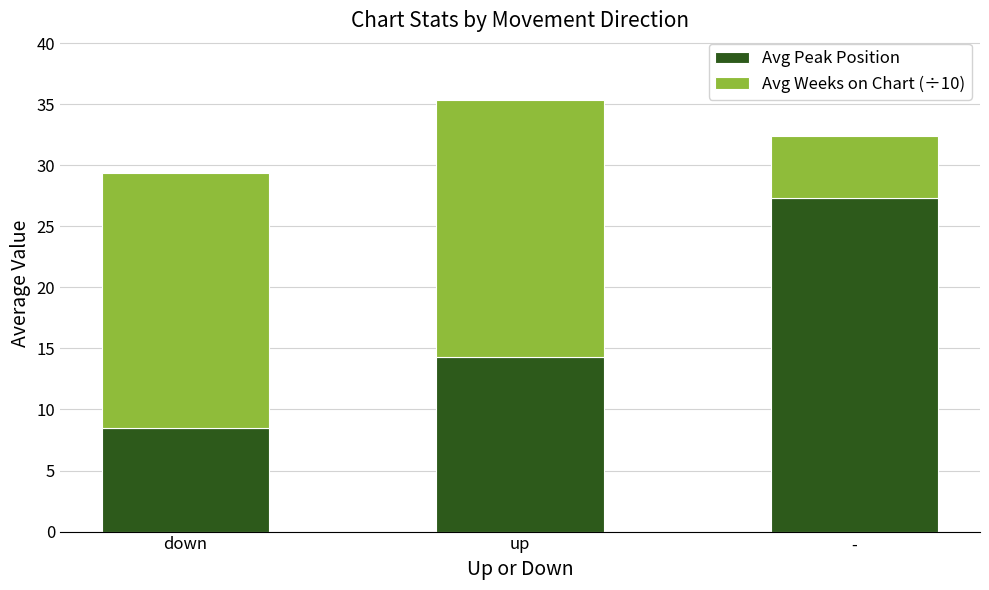

What is the highest value of the Avg Peak Position series?

27.3